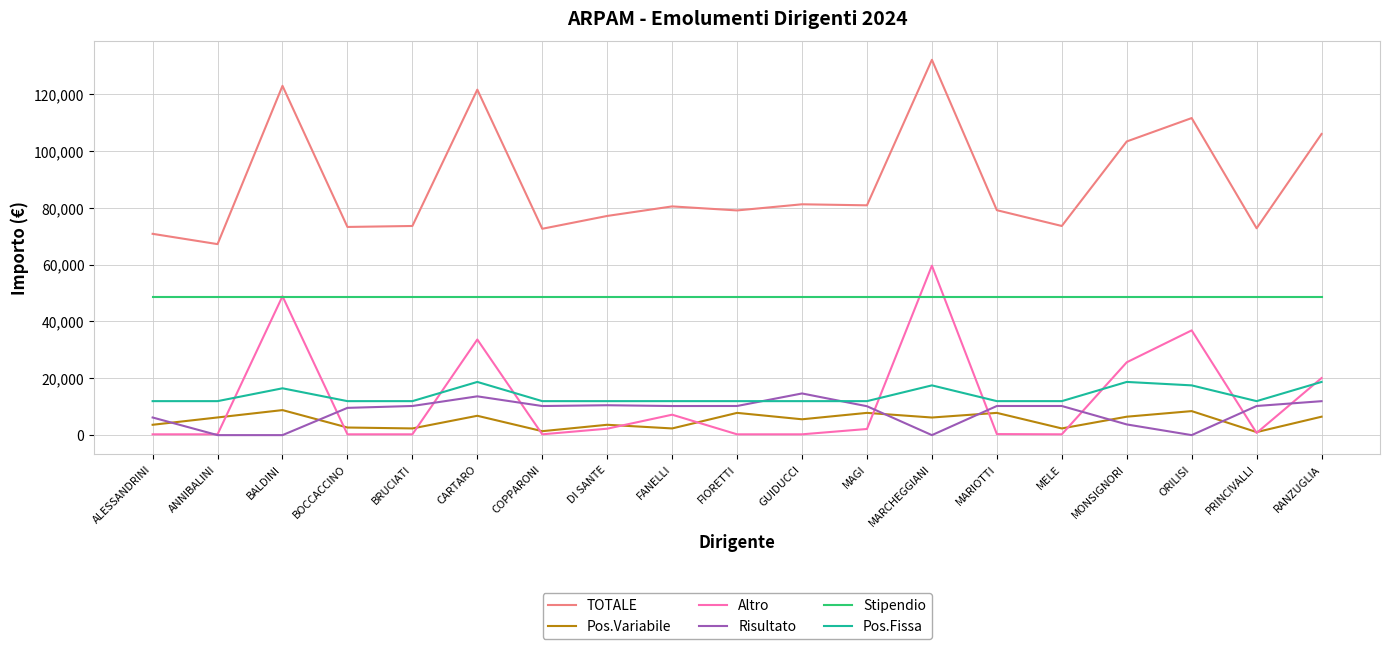

How many series are shown in this chart?

6